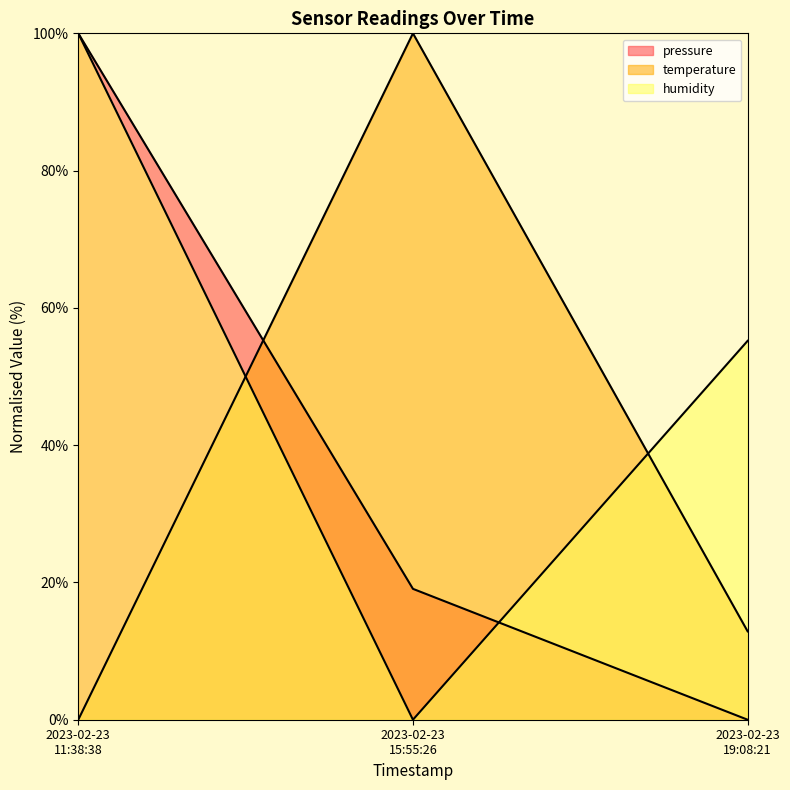

Which has a higher value, 2023-02-23 11:38:38 or 2023-02-23 15:55:26?

2023-02-23 11:38:38